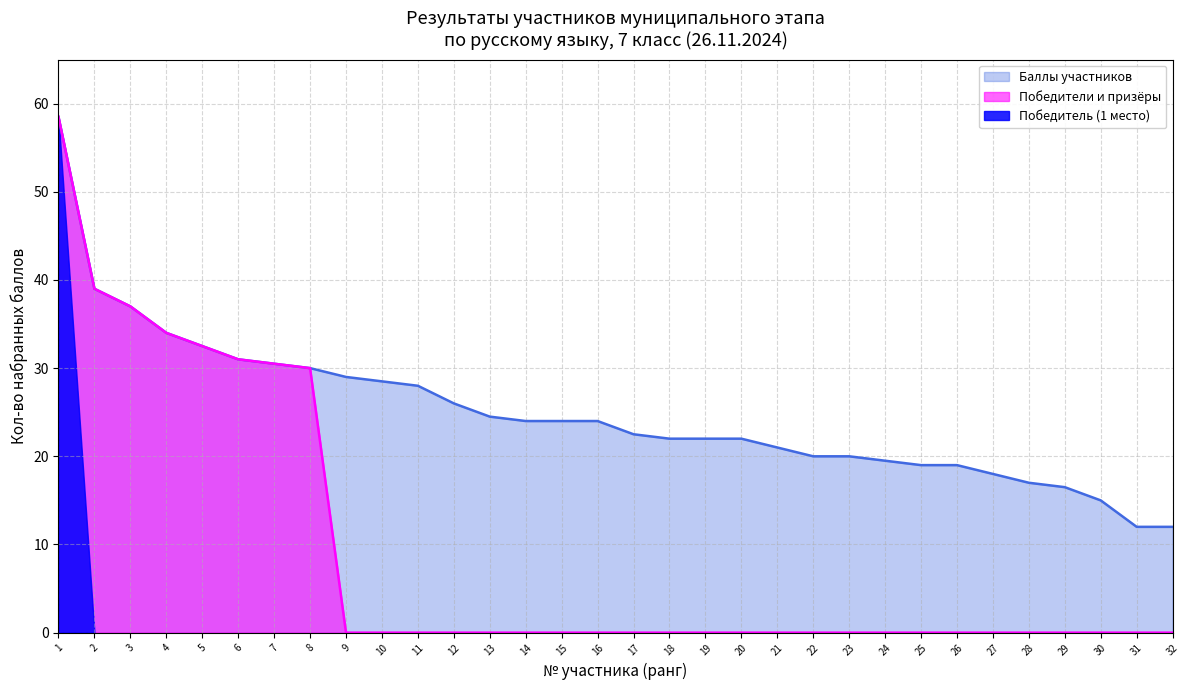

What is the approximate value at 8?

30.0